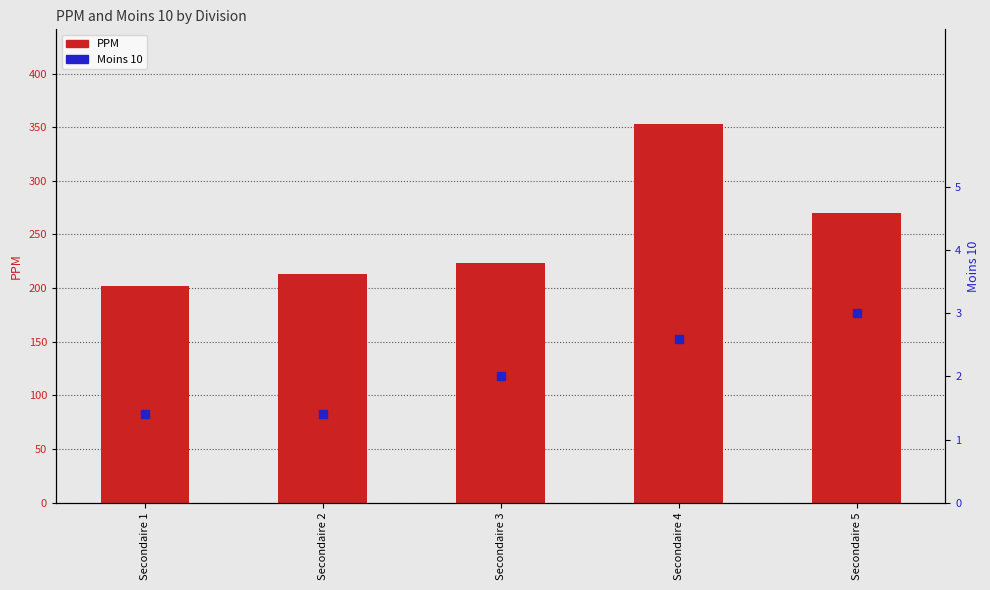

What is the total value across all series at Secondaire 3?

225.8